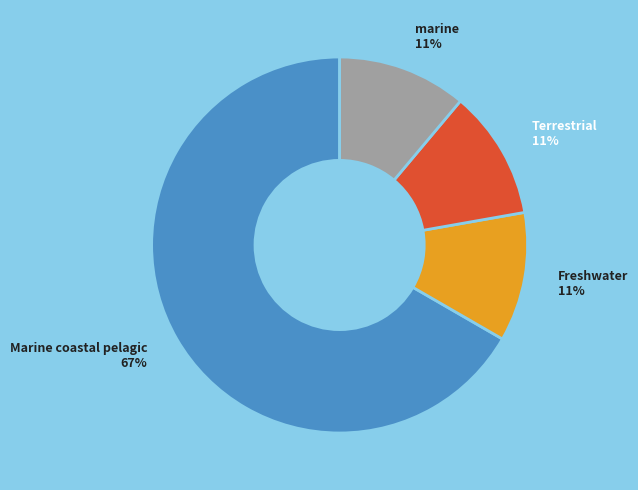

Is there any slice that represents more than half of the pie?

Yes